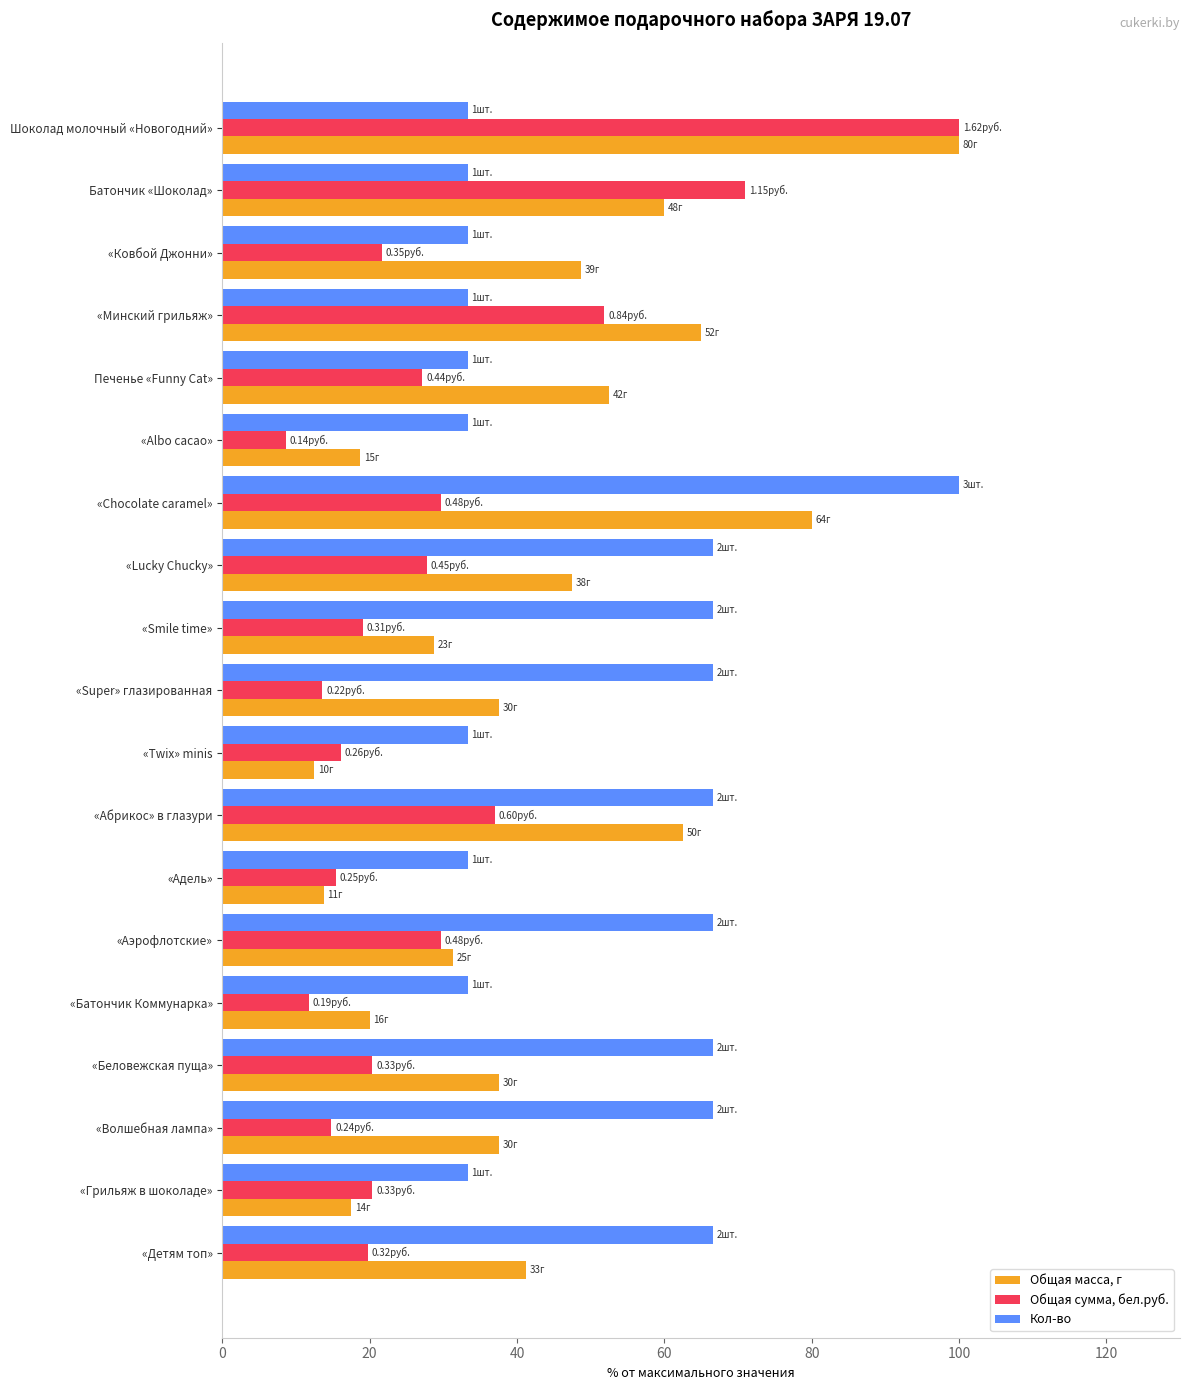

At how many categories does at least one series exceed 55?

12